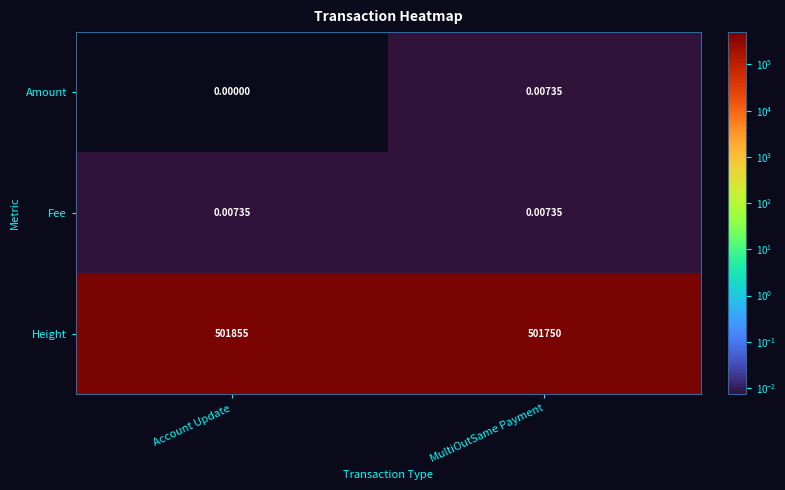

Rank the categories by Height value from lowest to highest.

MultiOutSame Payment, Account Update